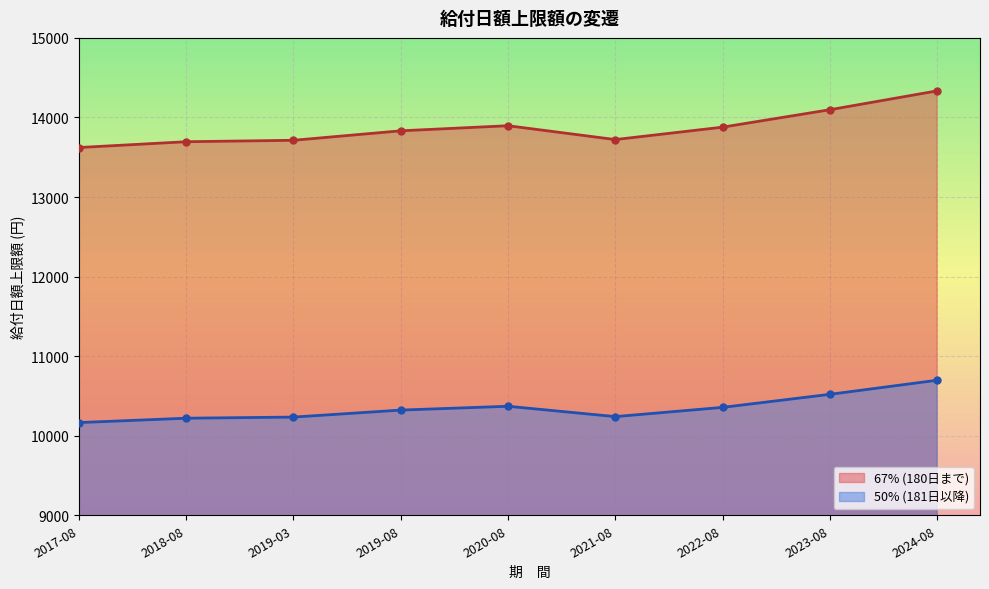

What is the minimum value shown in the chart?

10165